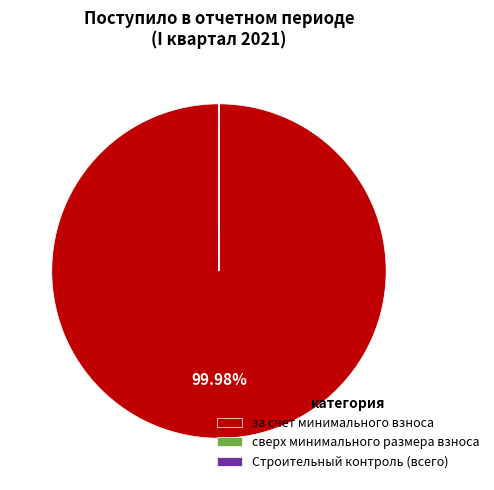

Is there any slice that represents more than half of the pie?

Yes